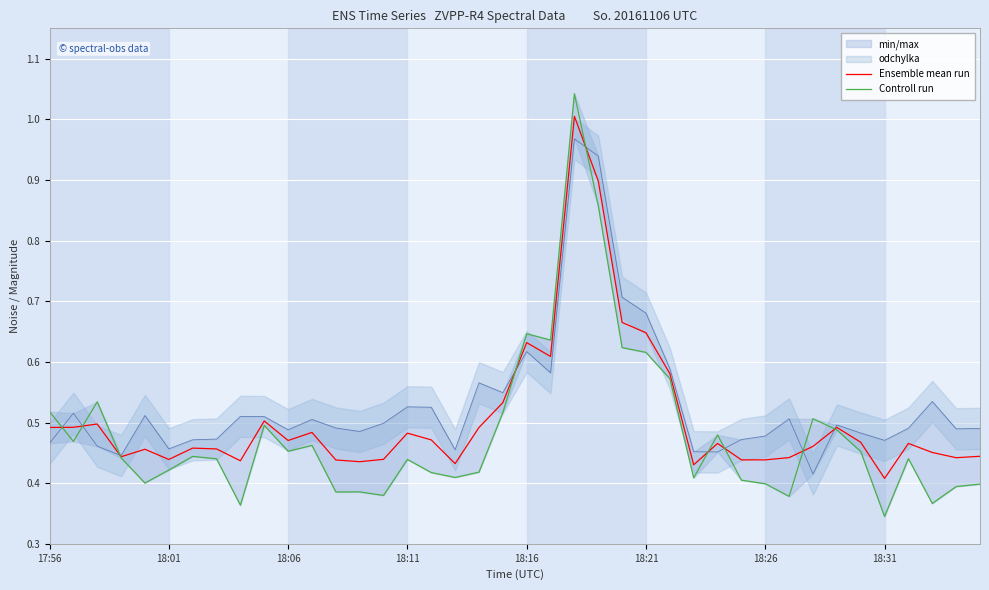

What is the difference between the Ensemble mean run values at 31 and 22?

0.6